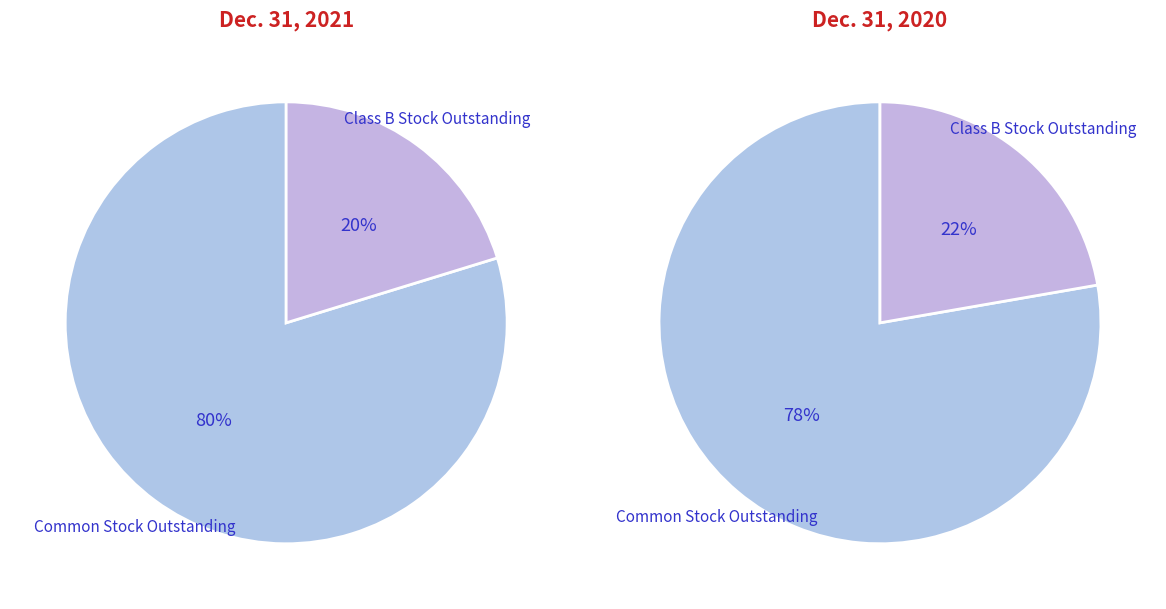

Rank the categories by Dec. 31, 2020 value from highest to lowest.

Common Stock Outstanding, Class B Stock Outstanding